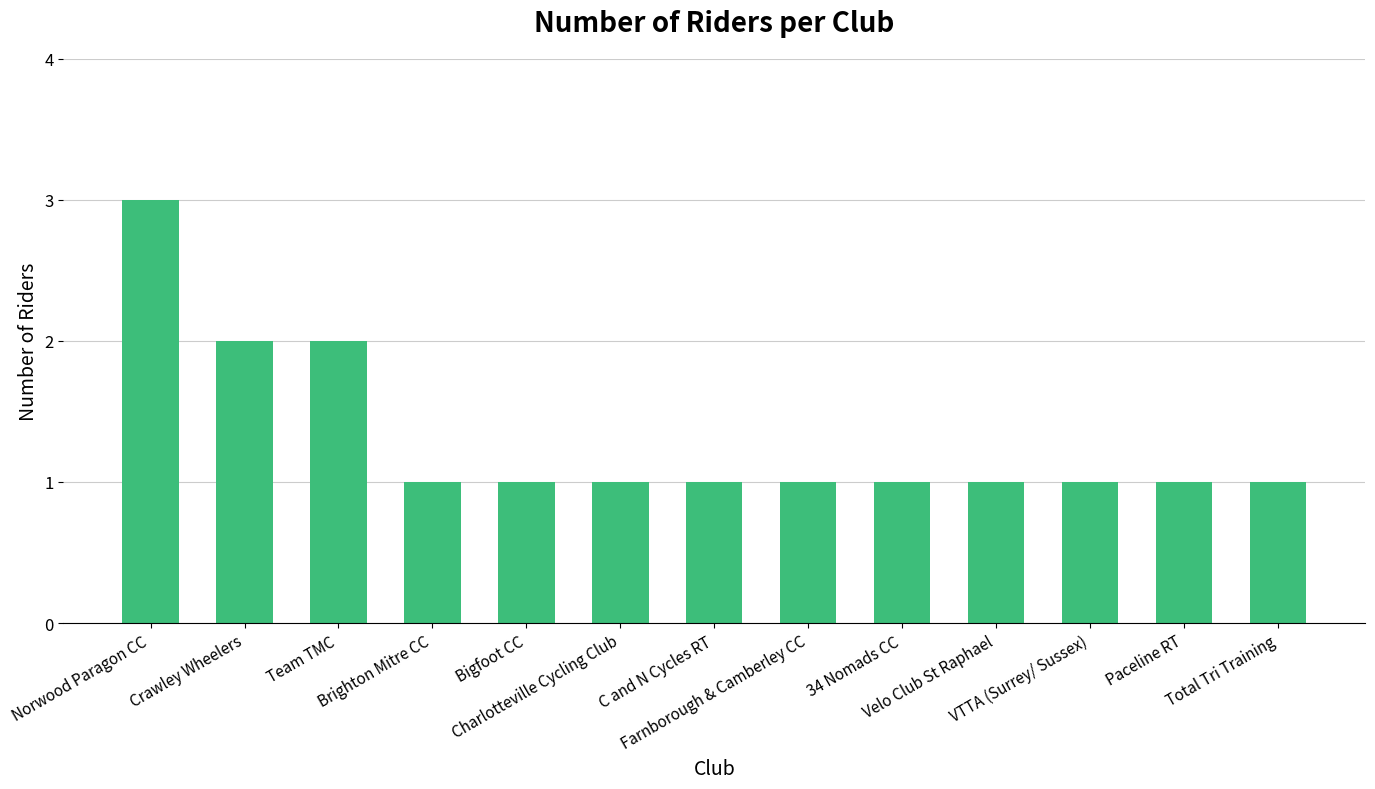

Are the bars horizontal?

No